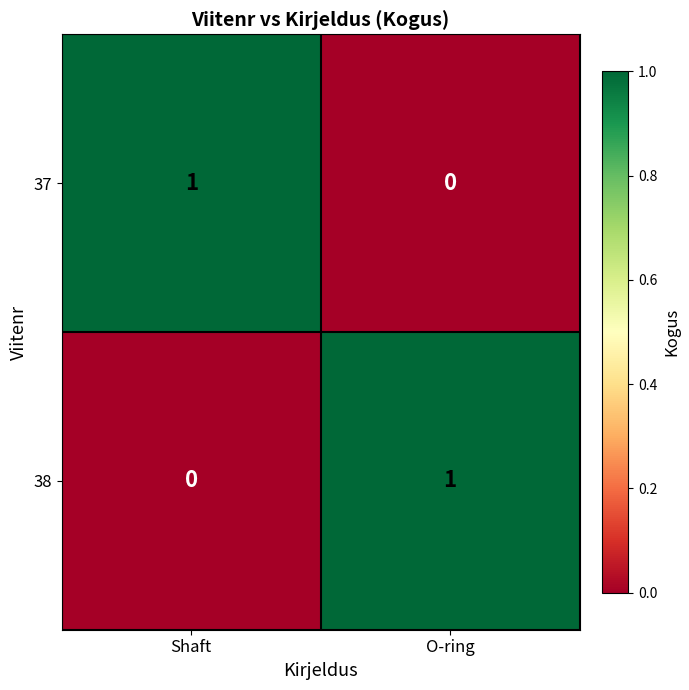

The value of 38 at Shaft is -1. True or false?

False